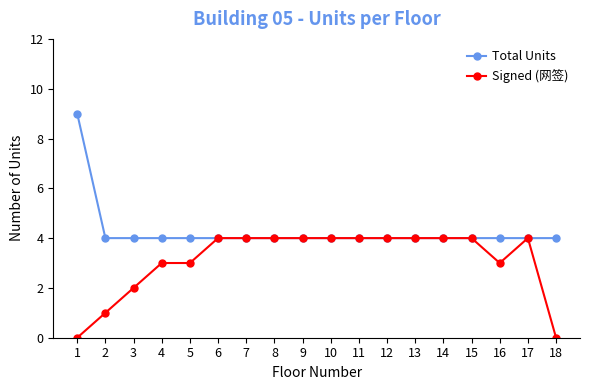

True or false: Signed (网签) has a value of 6 at 15.

False